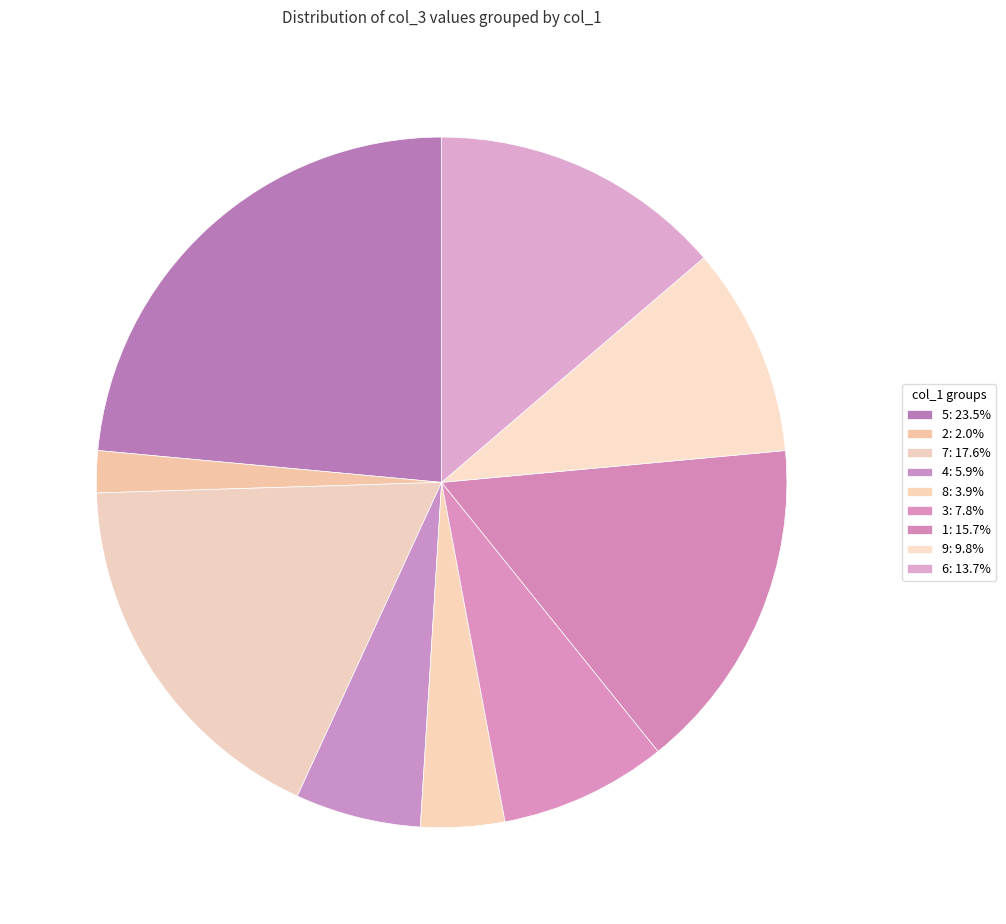

Is there a majority slice in this chart?

No